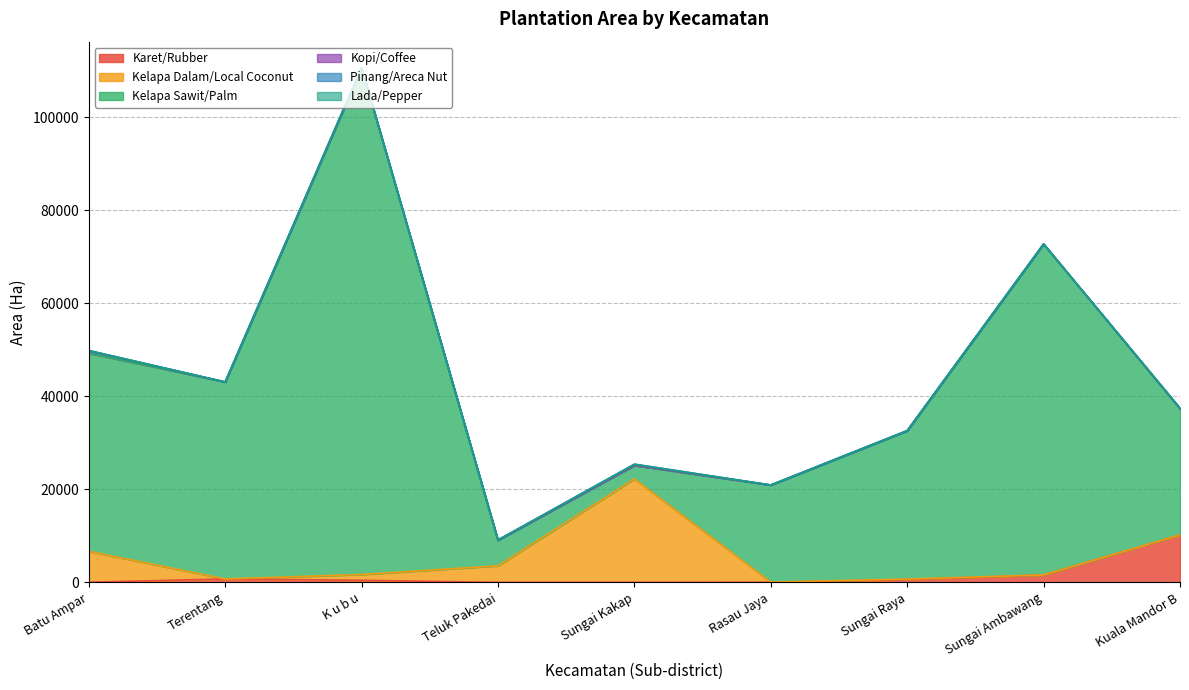

Is the value of Kopi/Coffee at Kuala Mandor B greater than the value of Karet/Rubber at Sungai Ambawang?

No